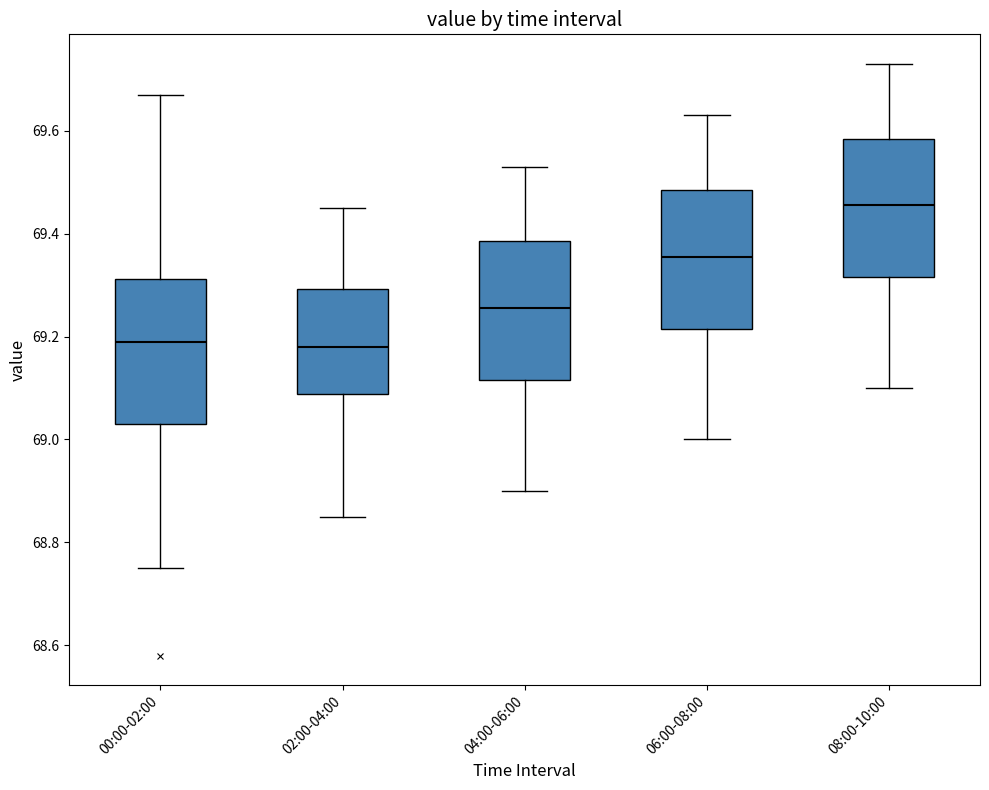

Where does the median line of the box for 08:00-10:00 sit on the y-axis? The values are not printed on the chart, so give them approximately, as read against the axis.

69.46